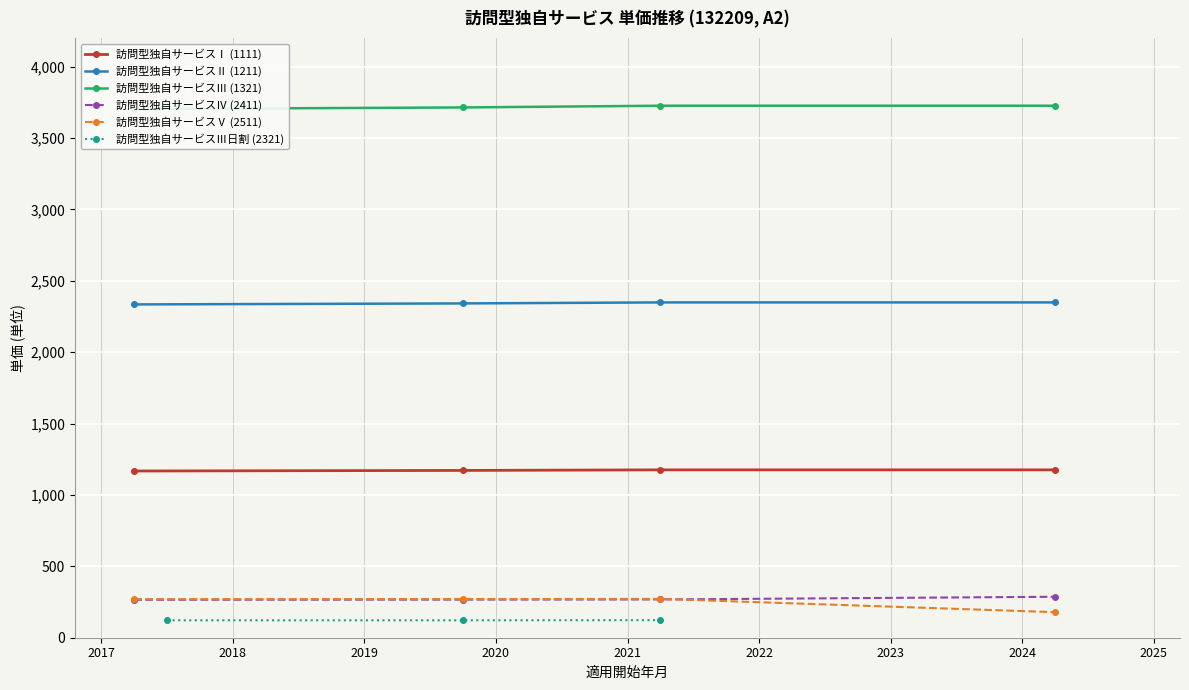

At which category does 単価(単位) reach its first local peak?

201704